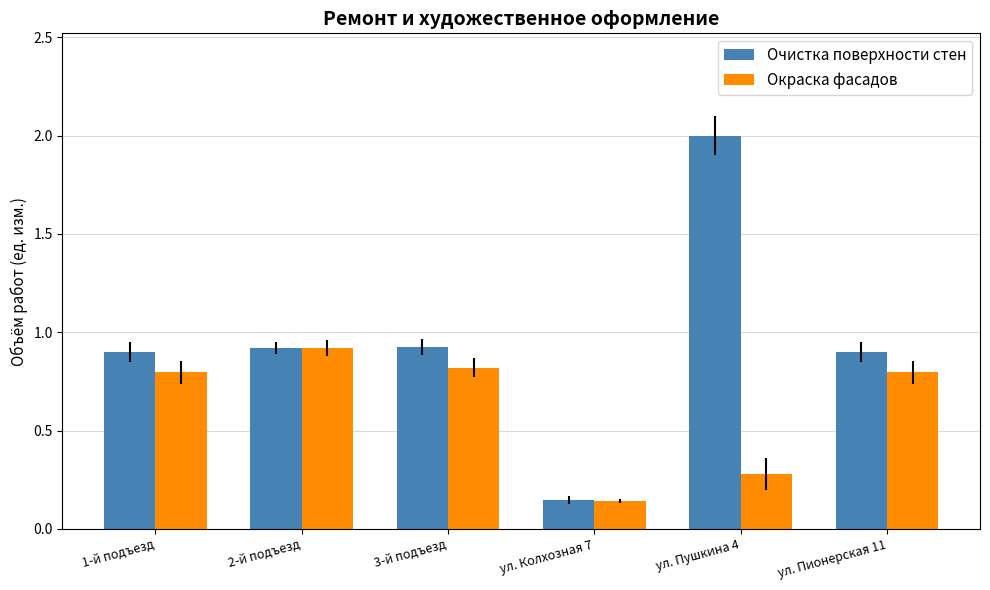

Is it true that Очистка поверхности стен equals 0.9 at ул. Пионерская 11?

True